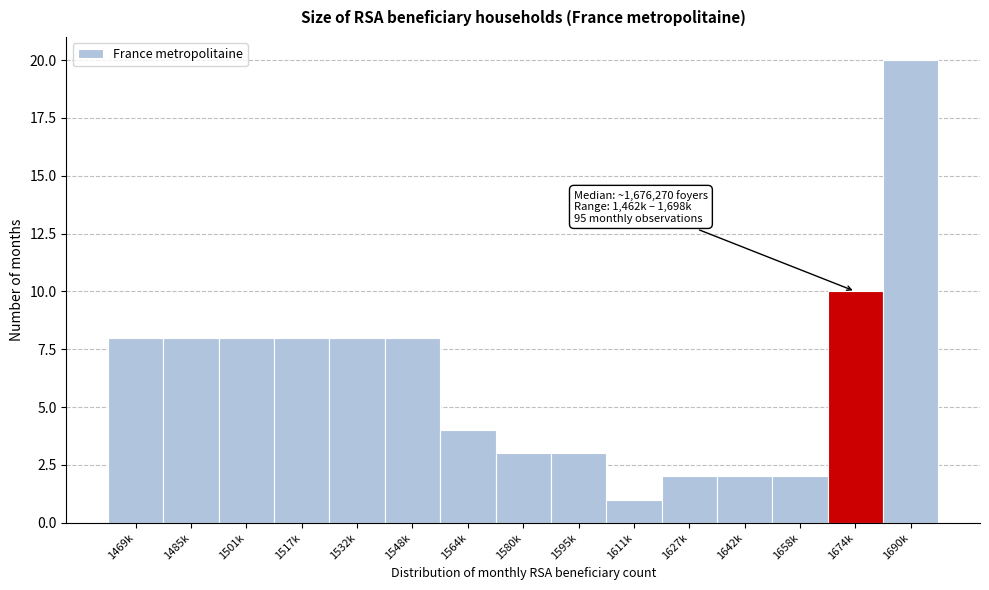

Reading left to right, what are all the values shown in this chart?

8	8	8	8	8	8	4	3	3	1	2	2	2	10	20